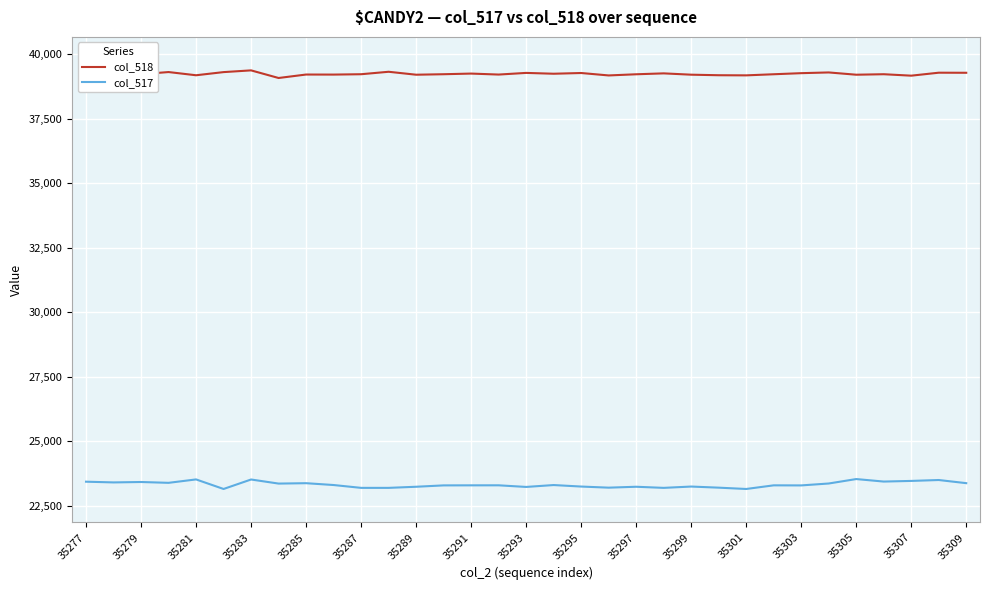

Which series has the widest spread of values?

col_517